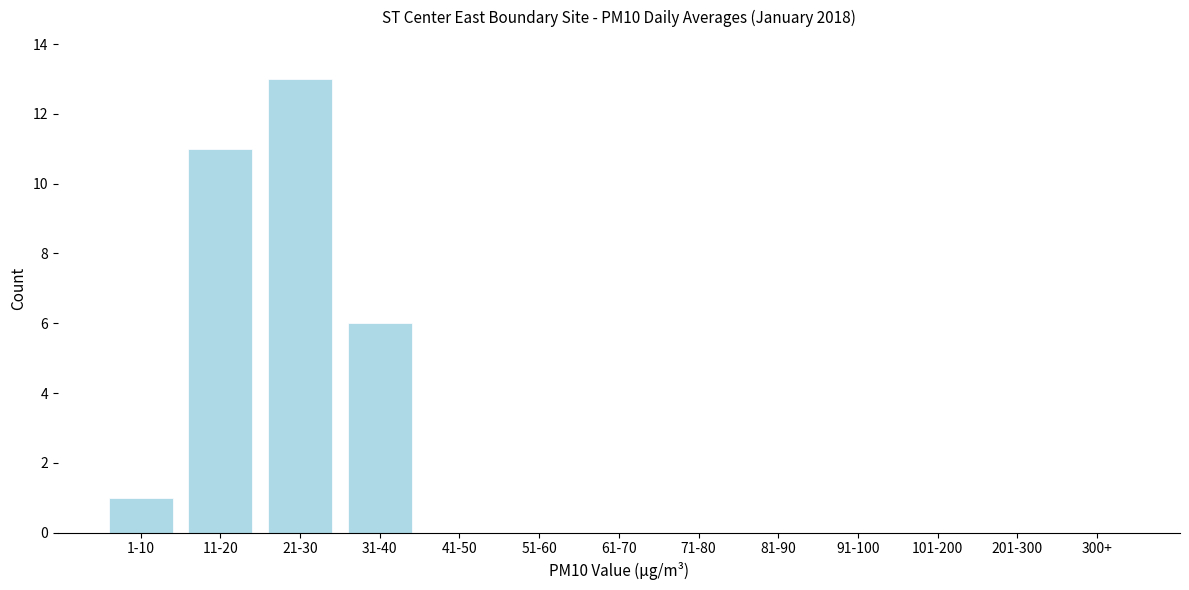

Reading left to right, list all the values displayed in this chart.

1-10=1	11-20=11	21-30=13	31-40=6	41-50=0	51-60=0	61-70=0	71-80=0	81-90=0	91-100=0	101-200=0	201-300=0	300+=0